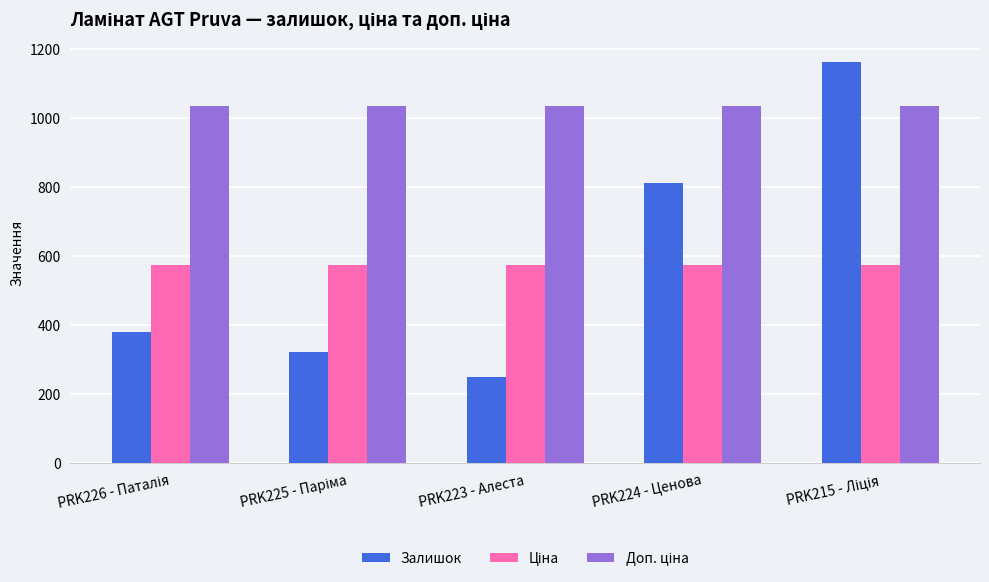

What is the total value across all series at PRK224 - Ценова?

2418.6